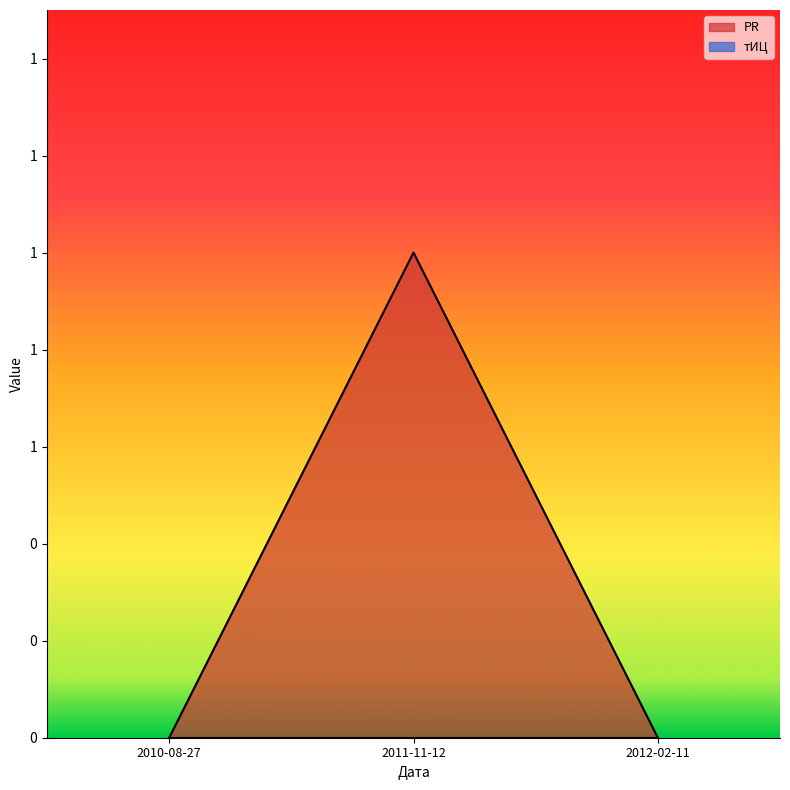

Reading right to left, extract all data points from this chart.

0	1	0